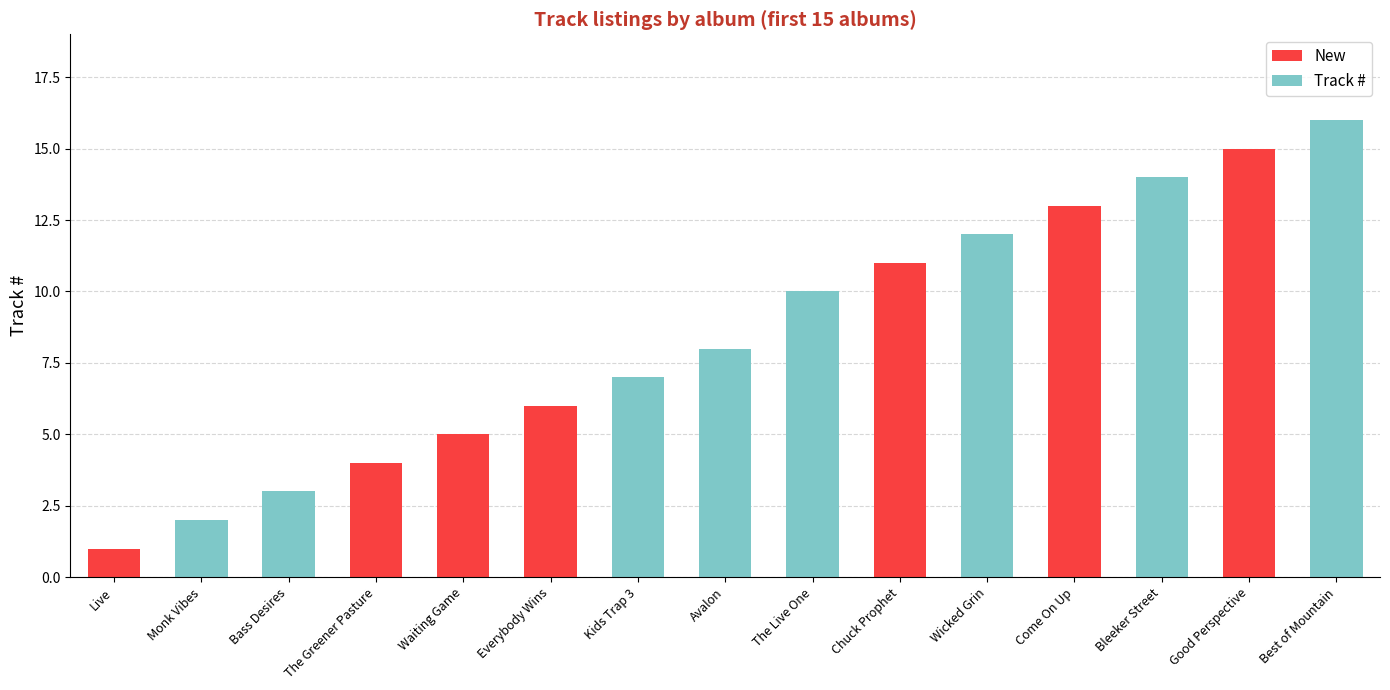

At which category is the sum across all series the highest?

Best of Mountain